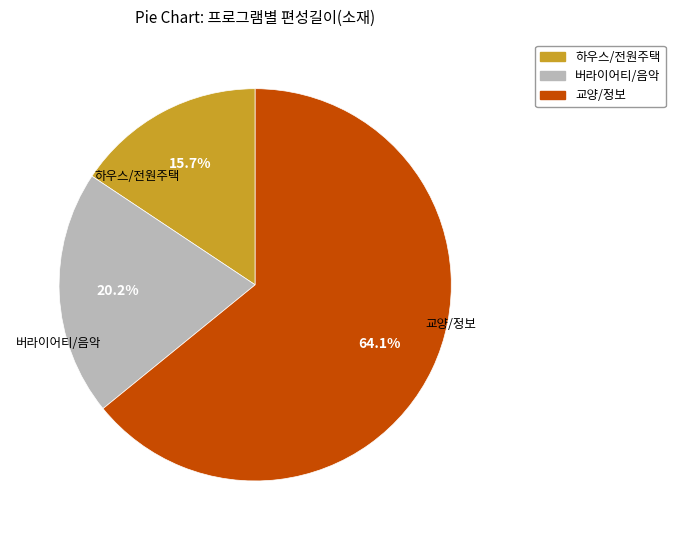

Does any single category account for the majority?

Yes